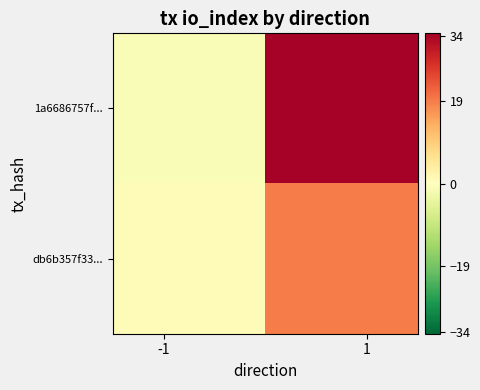

Which series has the largest total across all categories?

1a6686757f...